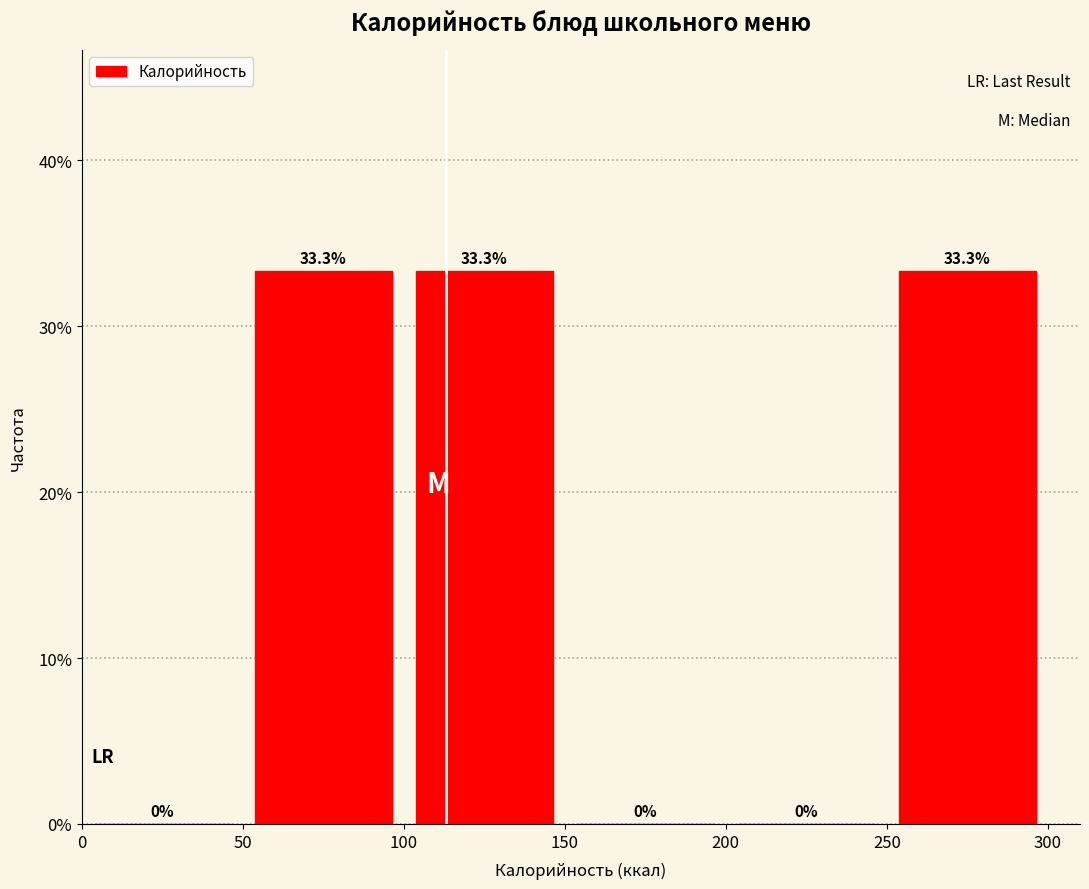

Reading left to right, transcribe this chart: for each bar, give the range it covers on the x-axis and its height.

0 to 50: 0.0
50 to 100: 33.3
100 to 150: 33.3
150 to 200: 0.0
200 to 250: 0.0
250 to 300: 33.3